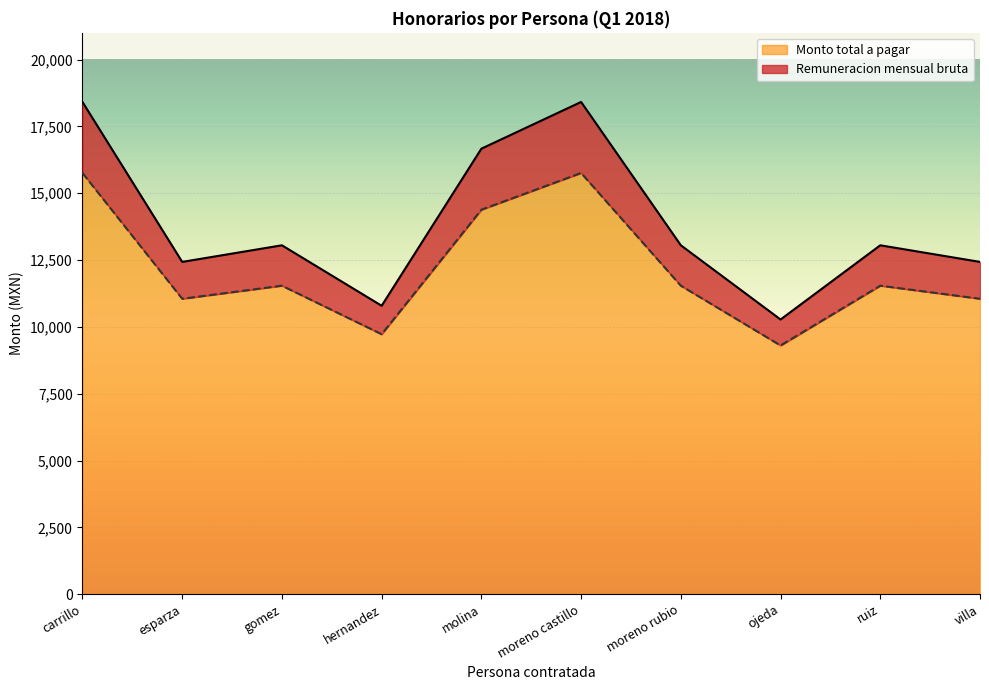

Rank the categories by Remuneracion mensual bruta value from lowest to highest.

ojeda, hernandez, esparza, villa, gomez, moreno rubio, ruiz, molina, carrillo, moreno castillo